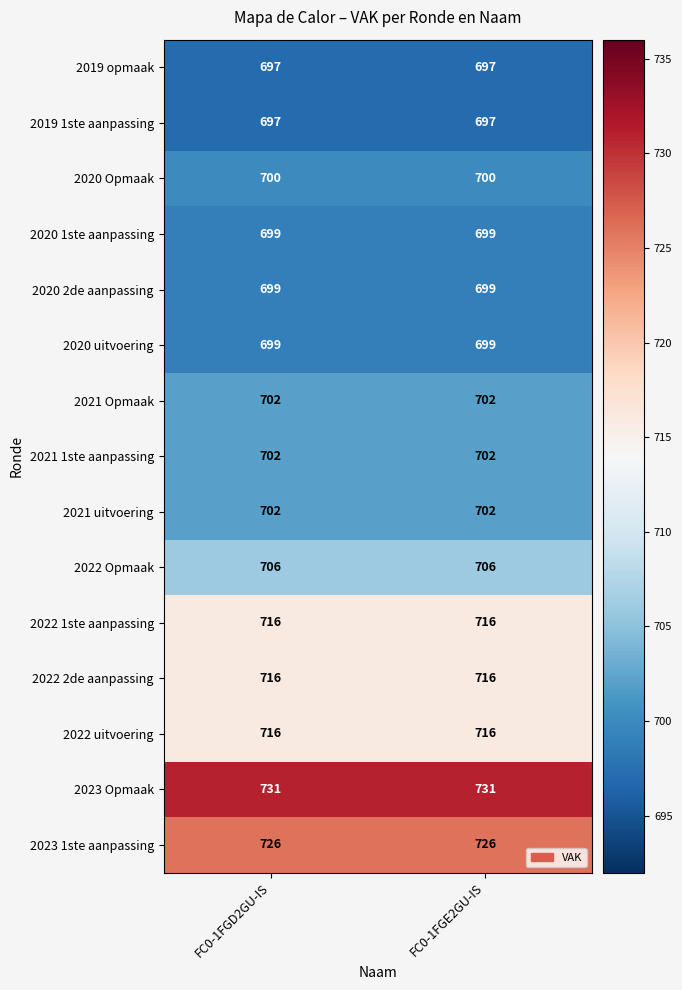

What is the greatest value displayed?

731